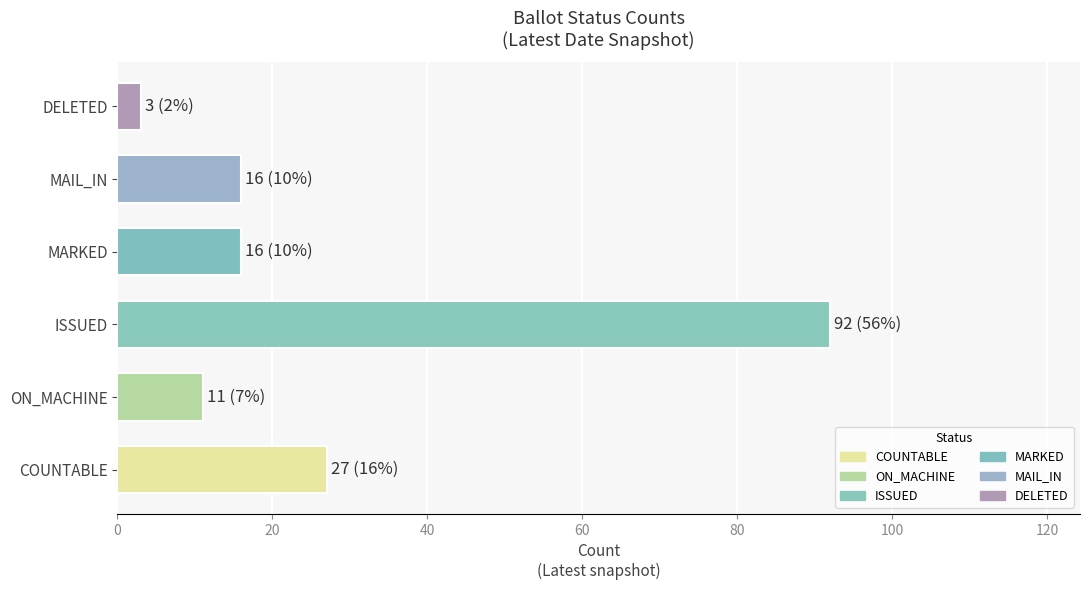

Reading bottom to top, what are all the values shown in this chart?

COUNTABLE=27	ON_MACHINE=11	ISSUED=92	MARKED=16	MAIL_IN=16	DELETED=3